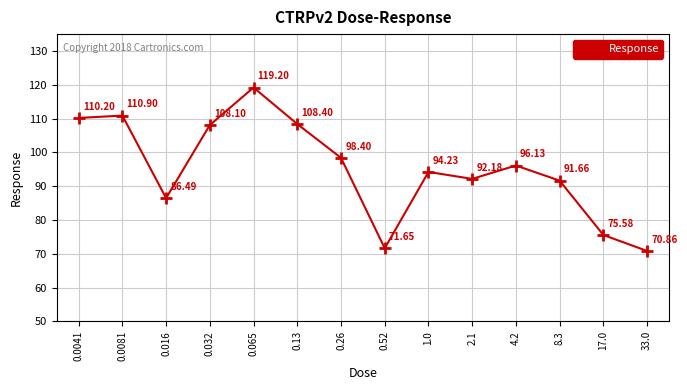

Rank the categories by value from highest to lowest.

0.065, 0.0081, 0.0041, 0.13, 0.032, 0.26, 4.2, 1.0, 2.1, 8.3, 0.016, 17.0, 0.52, 33.0